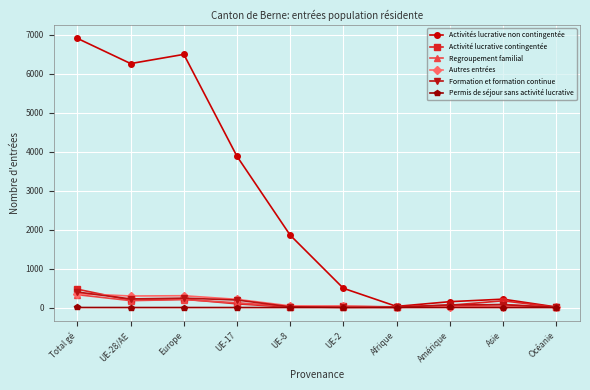

Which series has the largest range (max minus min)?

Activités lucrative non contingentée